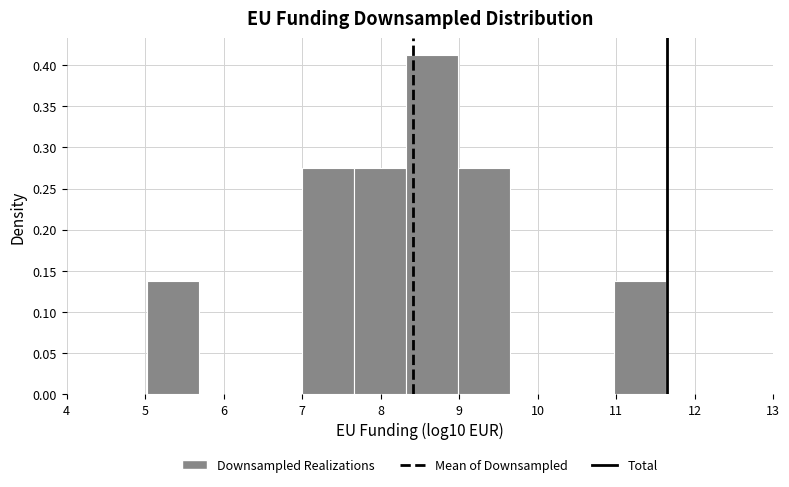

How tall is the bar that spans 5.0 to 5.7 on the x-axis? Neither the bar edges nor the heights are printed on the chart, so give them approximately, as read against the axes.

0.135